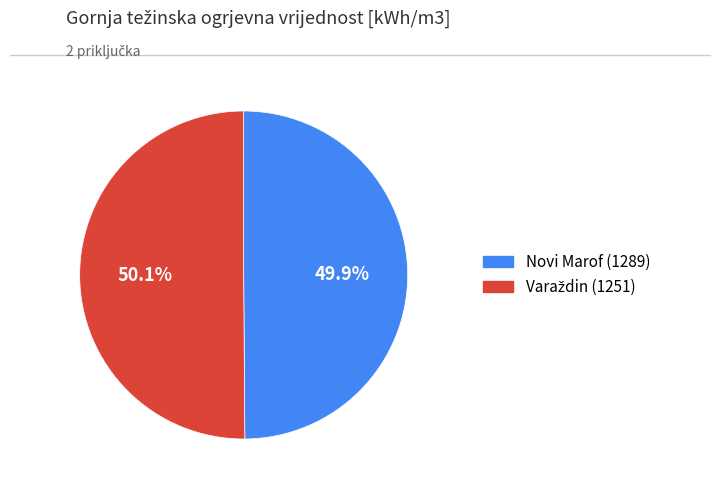

To the nearest percent, what portion does Novi Marof (1289) represent?

50%